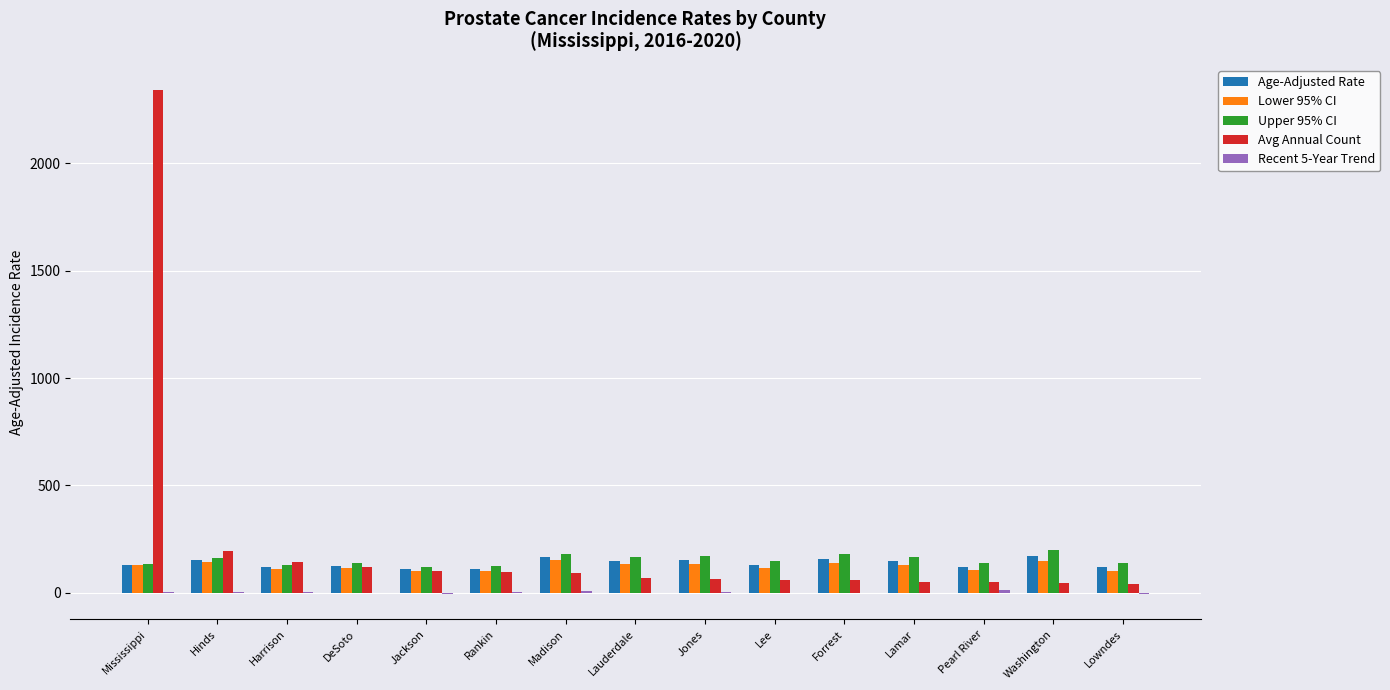

What is the greatest value displayed?

2342.0